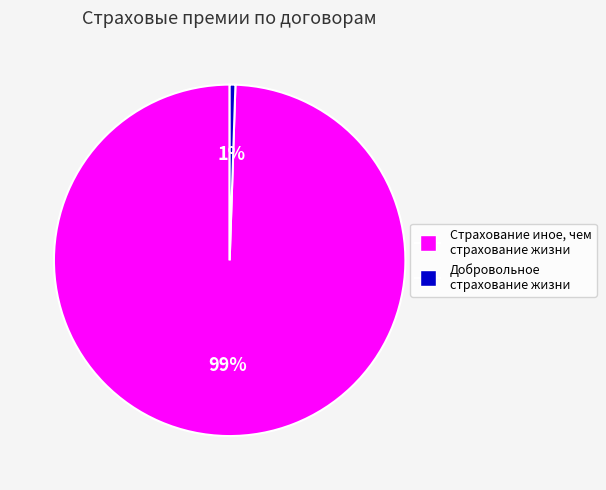

To the nearest percent, what is the average slice percentage?

50%